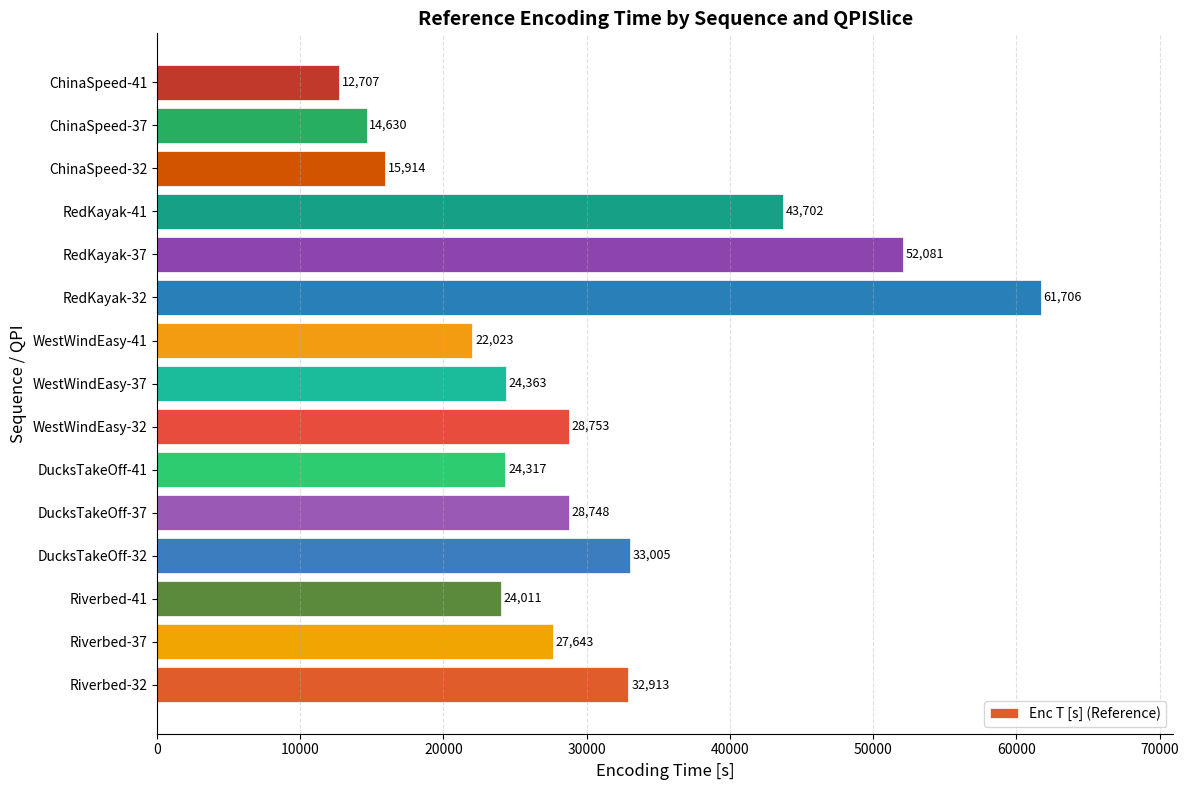

How many distinct data groups are displayed?

1